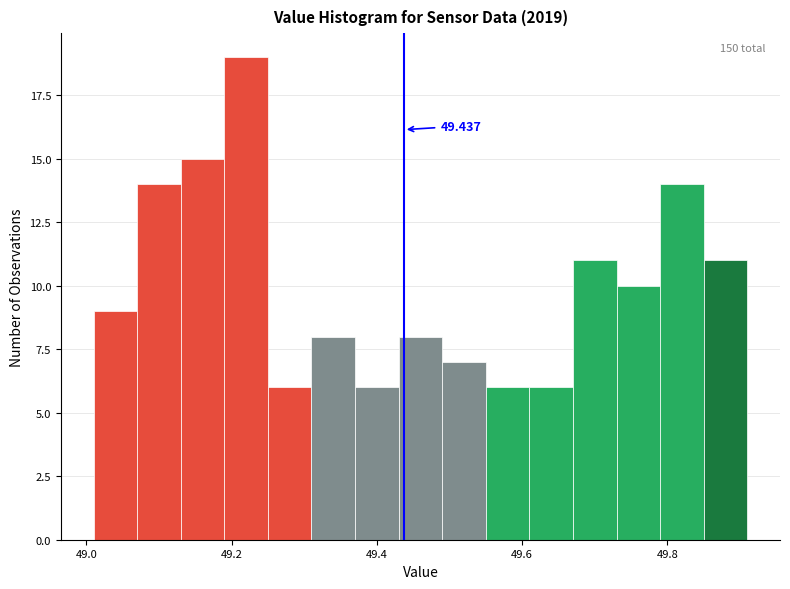

Around what value on the x-axis is the tallest bar? Give the approximate position of its centre, as read against the axis.

49.22